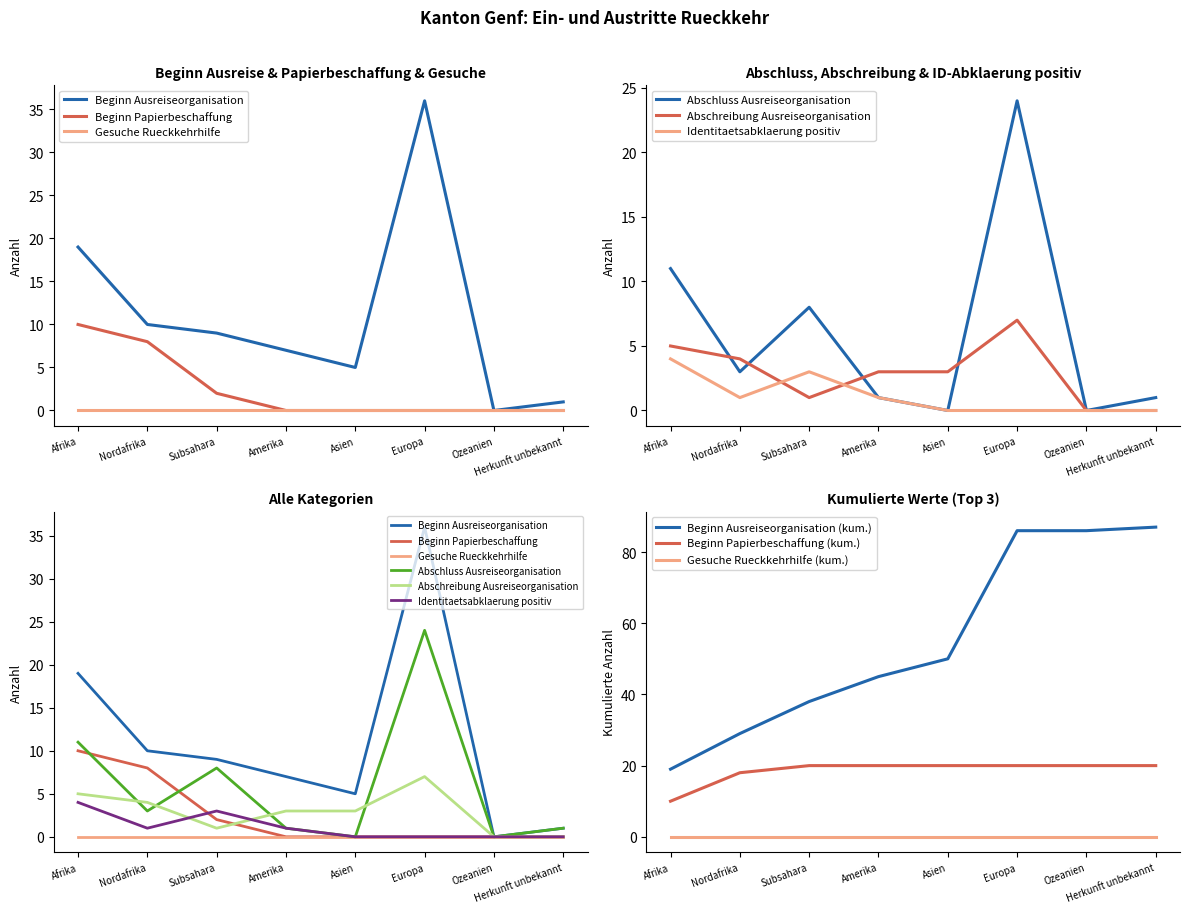

Between Afrika and Subsahara, which series saw the biggest shift?

Beginn Ausreiseorganisation